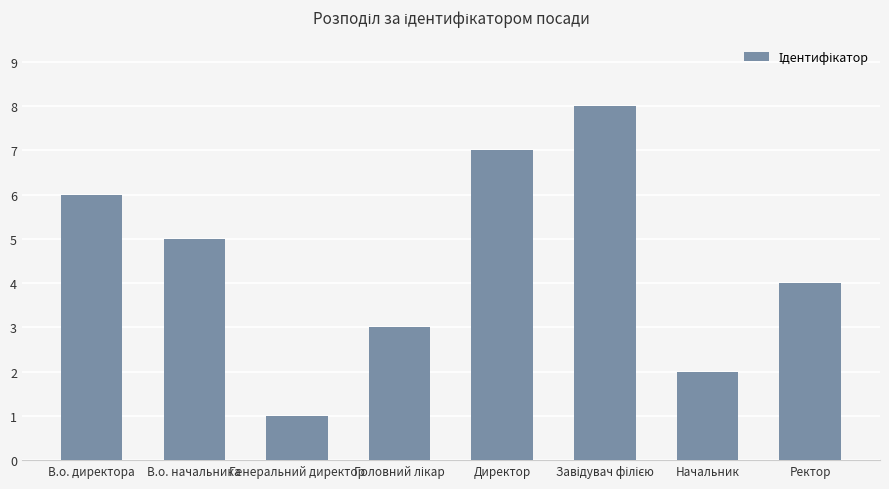

What is the change in value from В.о. директора to Генеральний директор?

-5